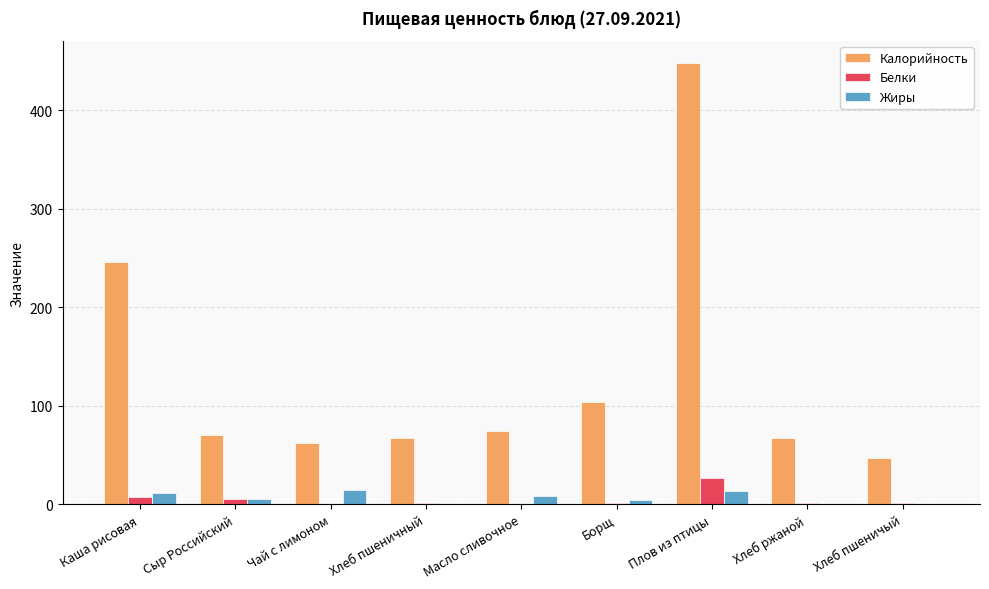

Count the number of categories in the chart.

9